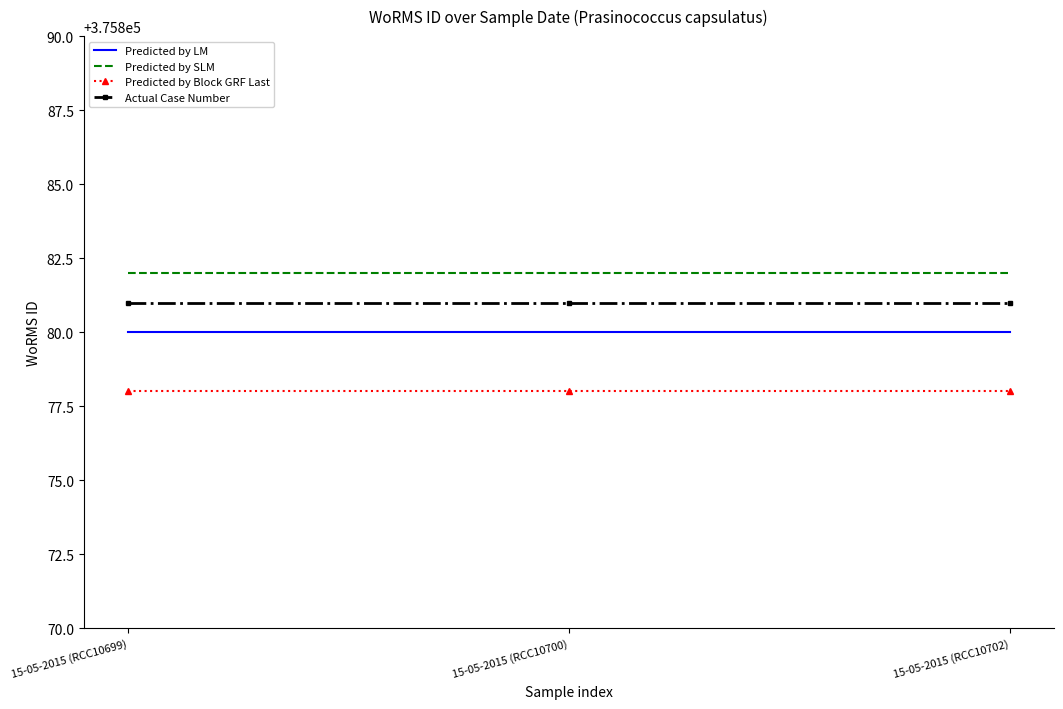

What are all the series names shown in the legend?

Predicted by LM, Predicted by SLM, Predicted by Block GRF Last, Actual Case Number